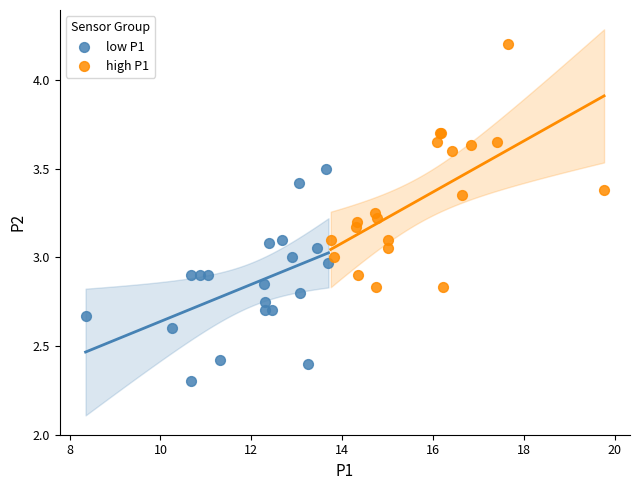

Which series contains the lowest Y value?

low P1